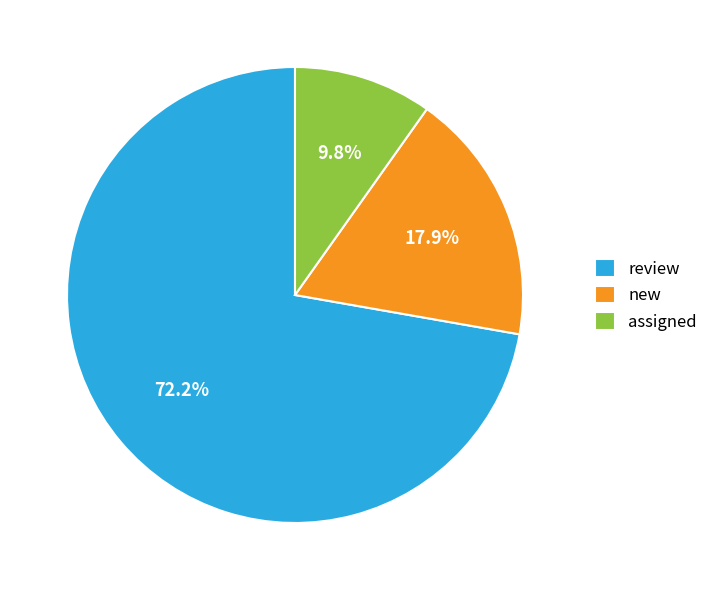

Which category has the biggest portion of the pie?

review